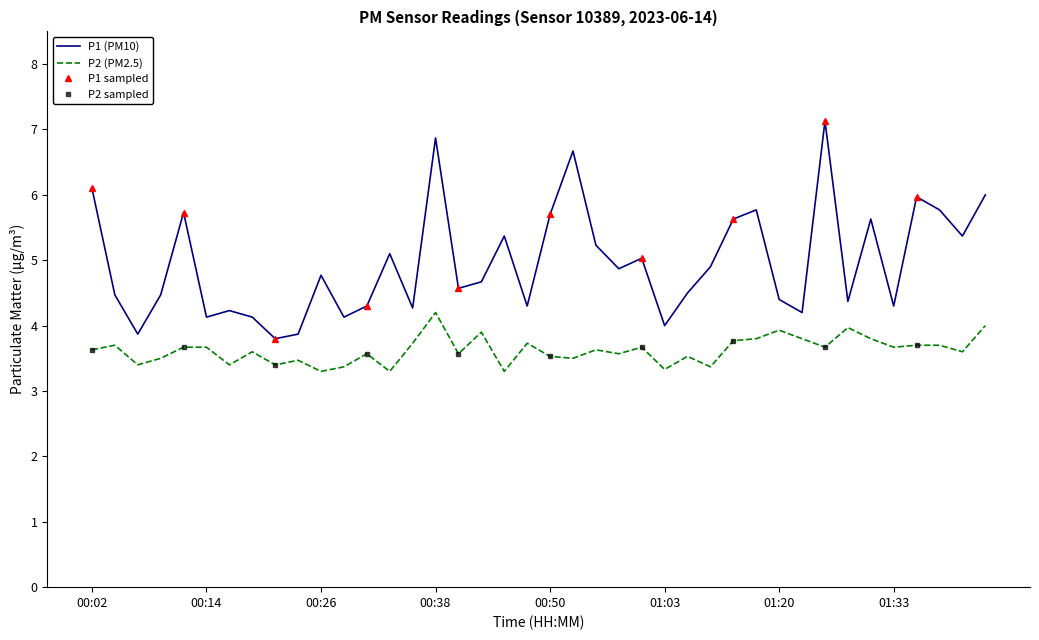

The value of P2 at 01:18 is 2.5. True or false?

False